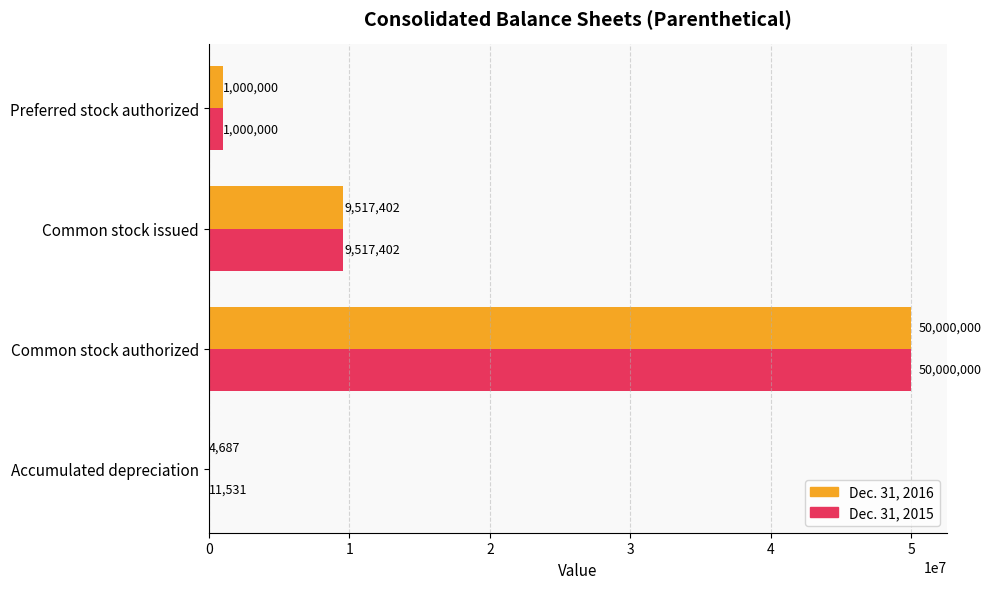

Where is Dec. 31, 2016 nearest to the value 25002343?

Common stock issued